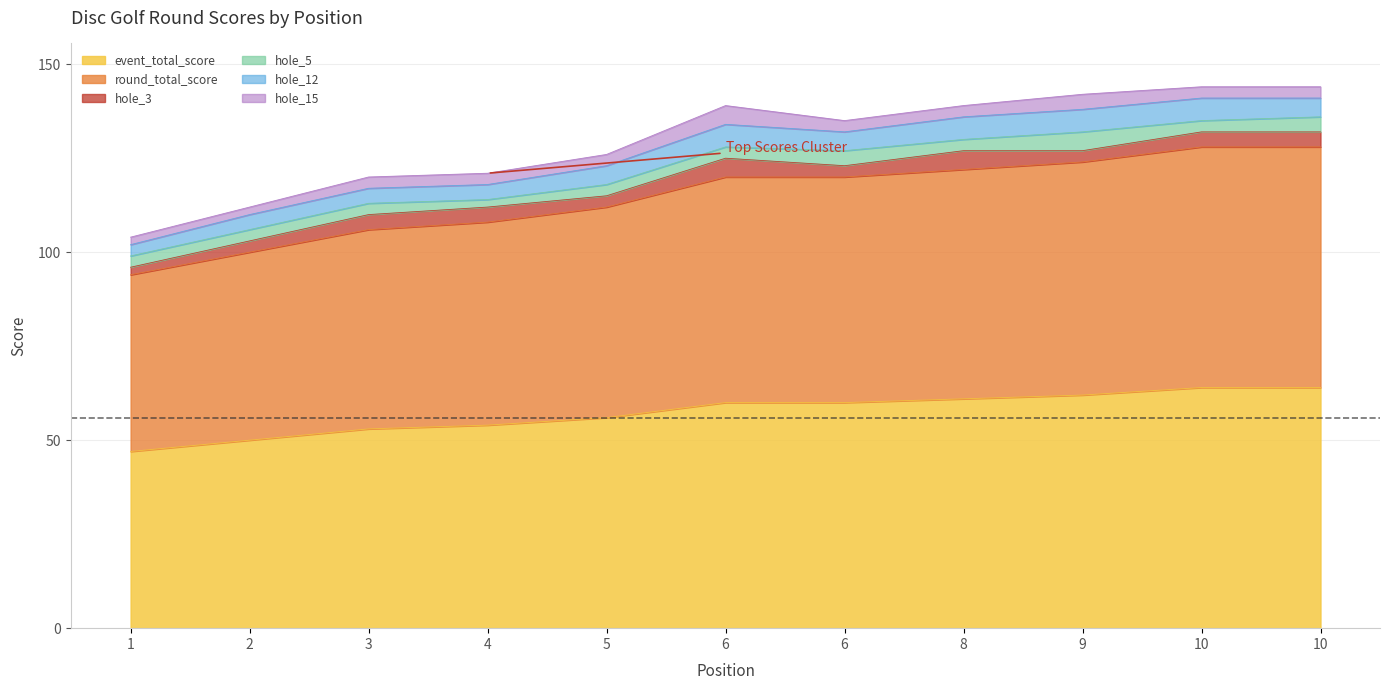

At which category does hole_5 reach its first local valley?

4